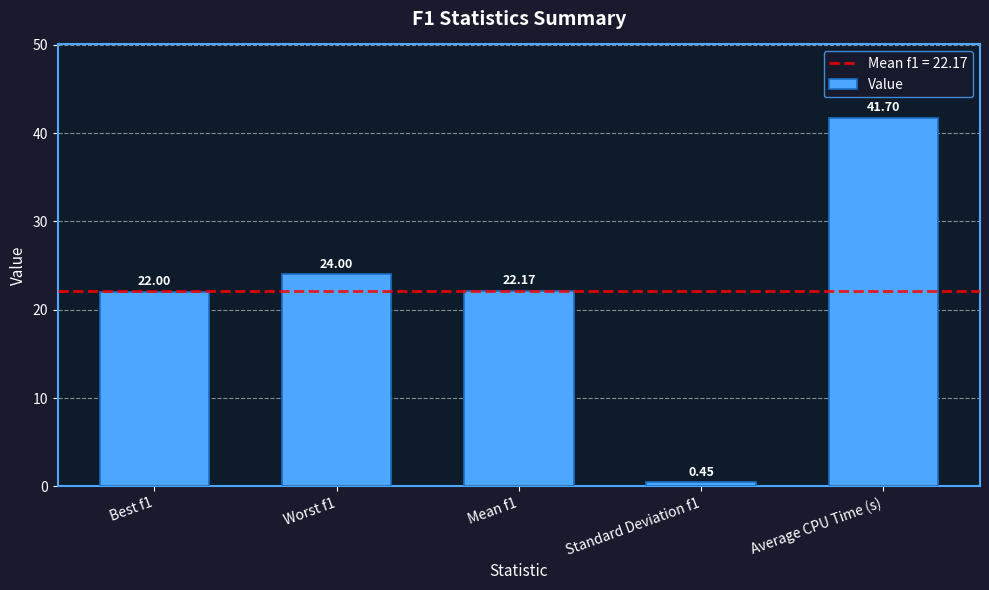

List the labels in order of value, smallest first.

Standard Deviation f1, Best f1, Mean f1, Worst f1, Average CPU Time (s)